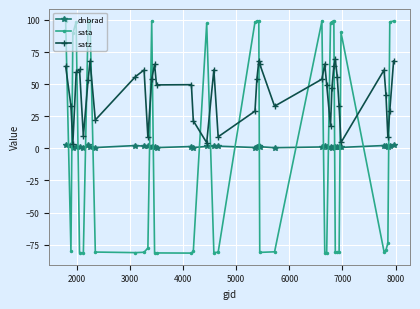

What is the smallest value displayed?

-81.5